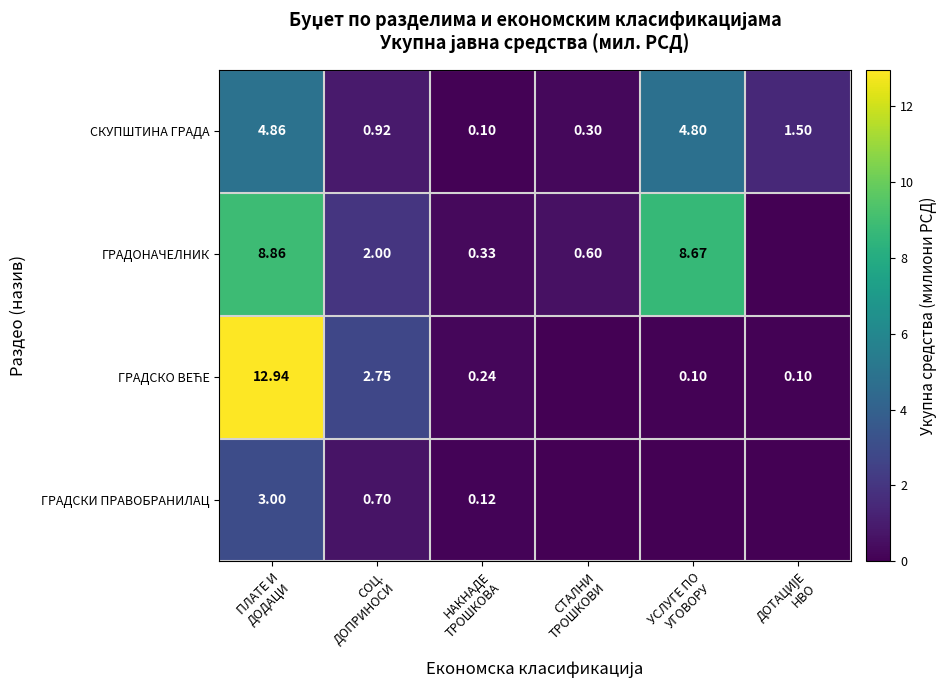

Between ПЛАТЕ И ДОДАЦИ and СОЦ. ДОПРИНОСИ, which series saw the biggest shift?

ГРАДСКО ВЕЋЕ